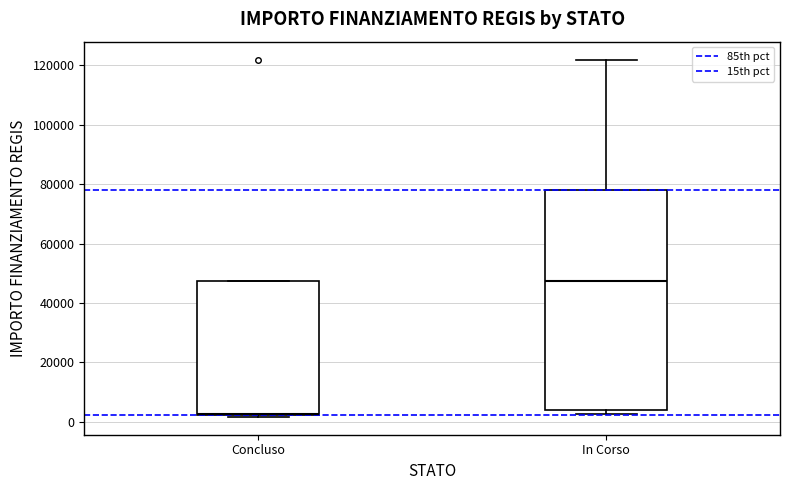

Reading left to right, read every box against the y-axis: the position of its median line, the range the box covers, and the ends of its whiskers. The values are not printed on the chart, so give them approximately, as read against the axis.

Concluso: median 2000, box 2000 to 48000, whiskers 2000 to 48000
In Corso: median 48000, box 4000 to 78000, whiskers 2000 to 122000